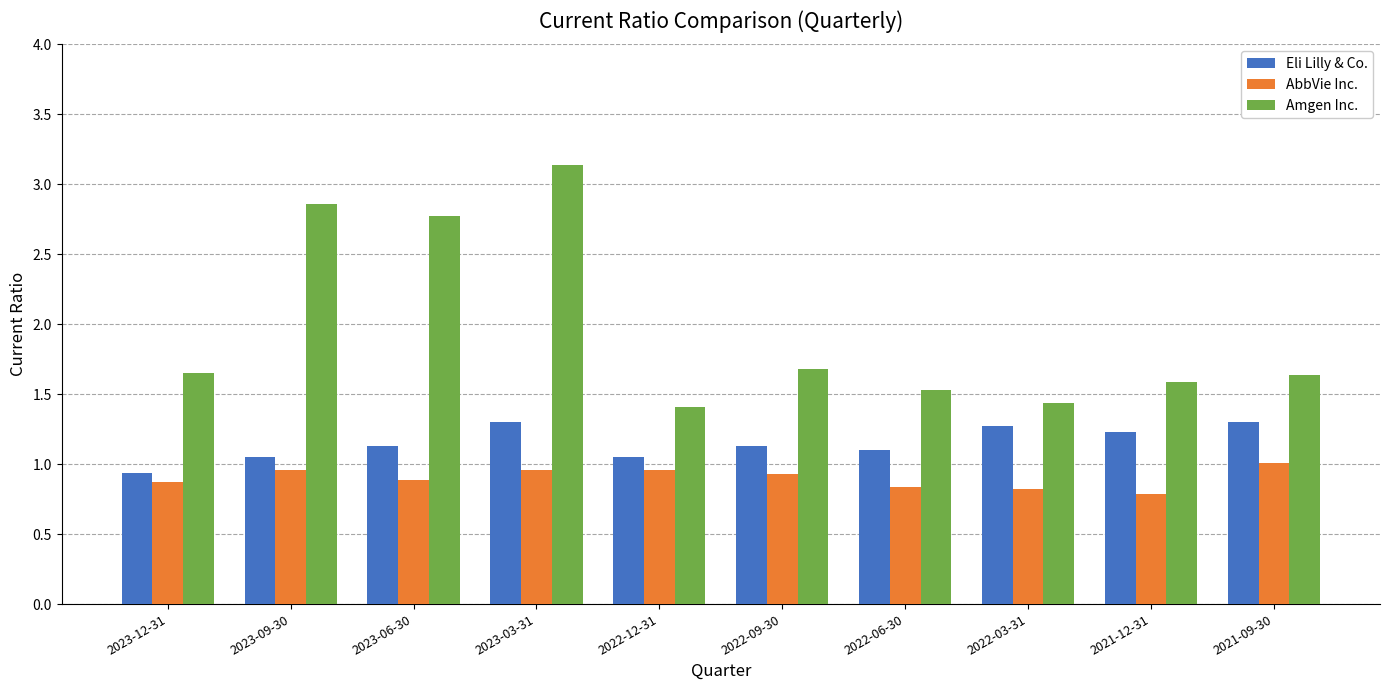

What is the label of the 10th bar from the right?

2023-12-31